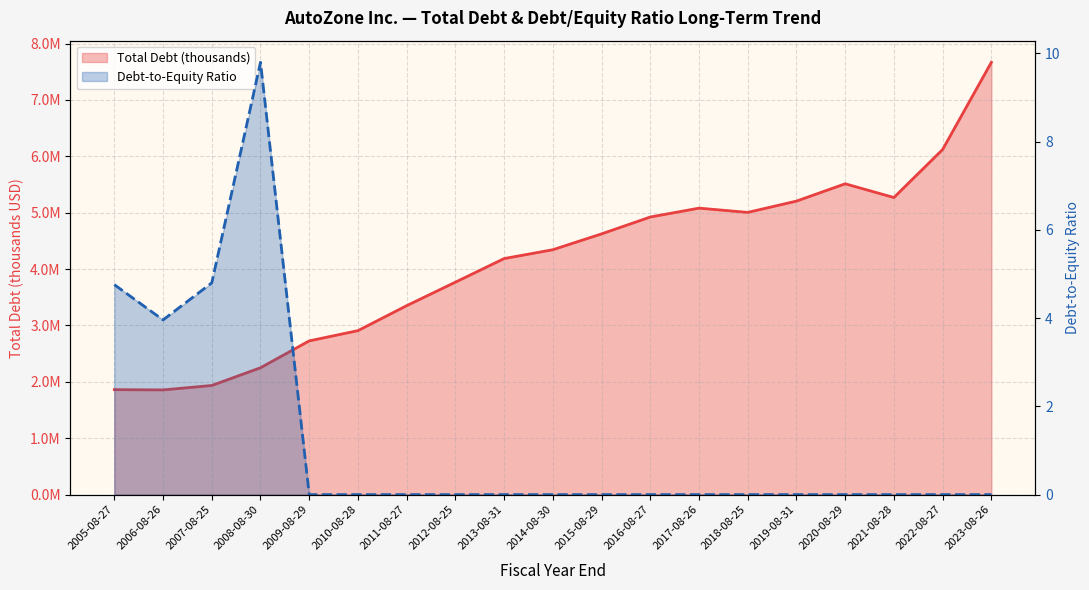

Rank the categories by Total Debt (thousands) value from lowest to highest.

2006-08-26, 2005-08-27, 2007-08-25, 2008-08-30, 2009-08-29, 2010-08-28, 2011-08-27, 2012-08-25, 2013-08-31, 2014-08-30, 2015-08-29, 2016-08-27, 2018-08-25, 2017-08-26, 2019-08-31, 2021-08-28, 2020-08-29, 2022-08-27, 2023-08-26